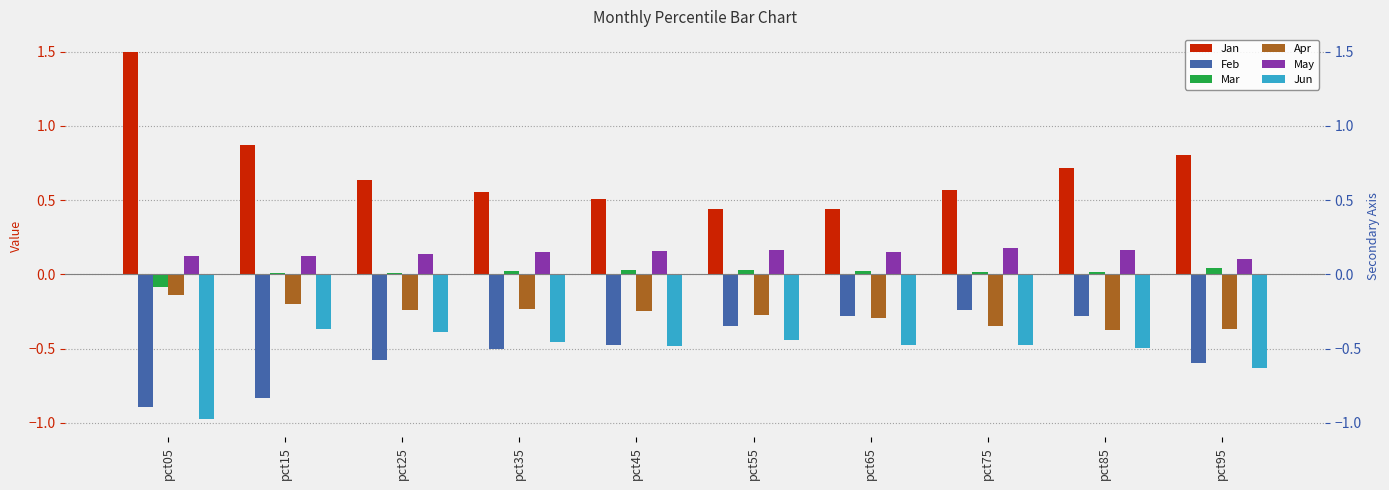

At which label is Apr closest to 0?

pct05